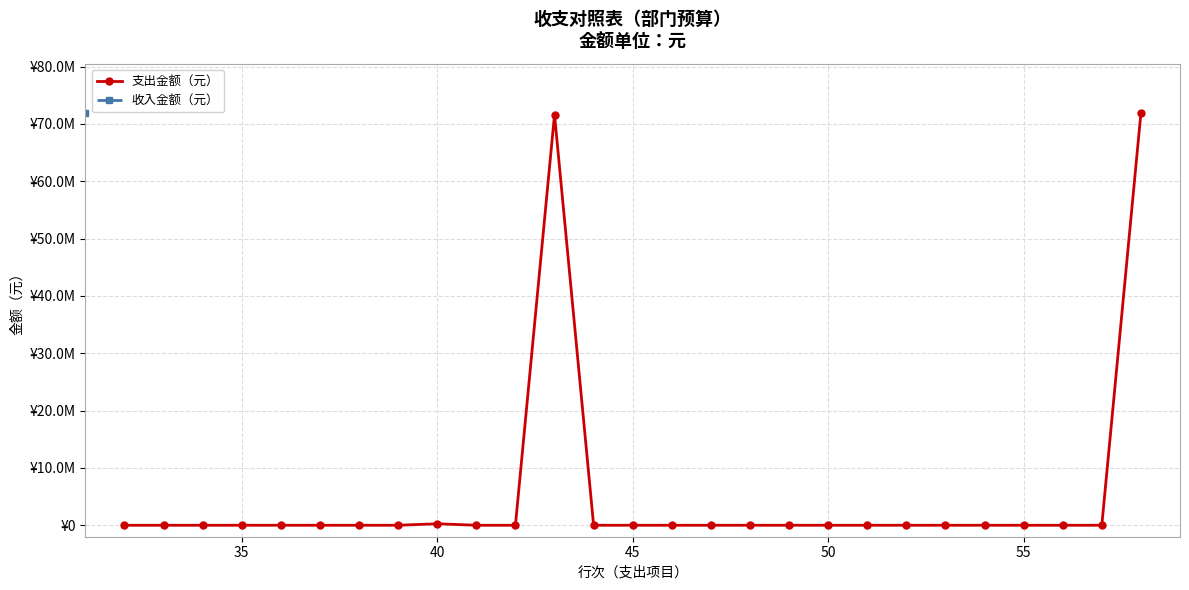

Does the chart display data point markers on the line(s)?

Yes